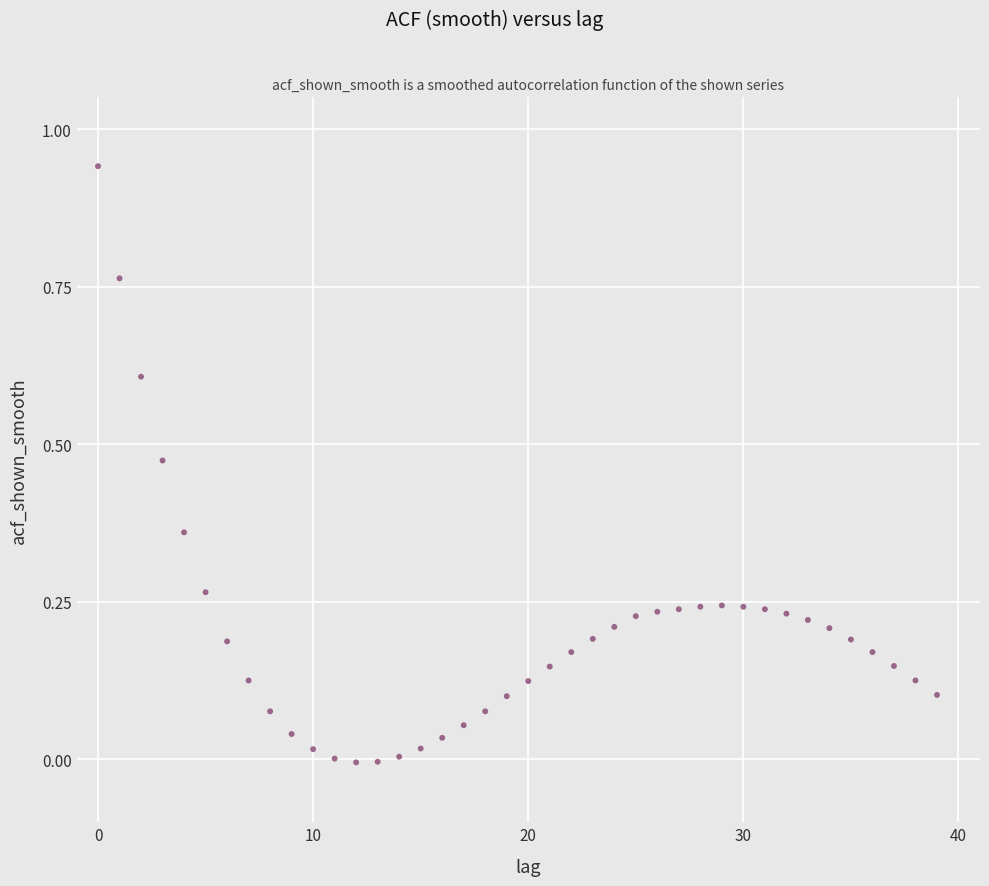

How many data points are displayed?

40